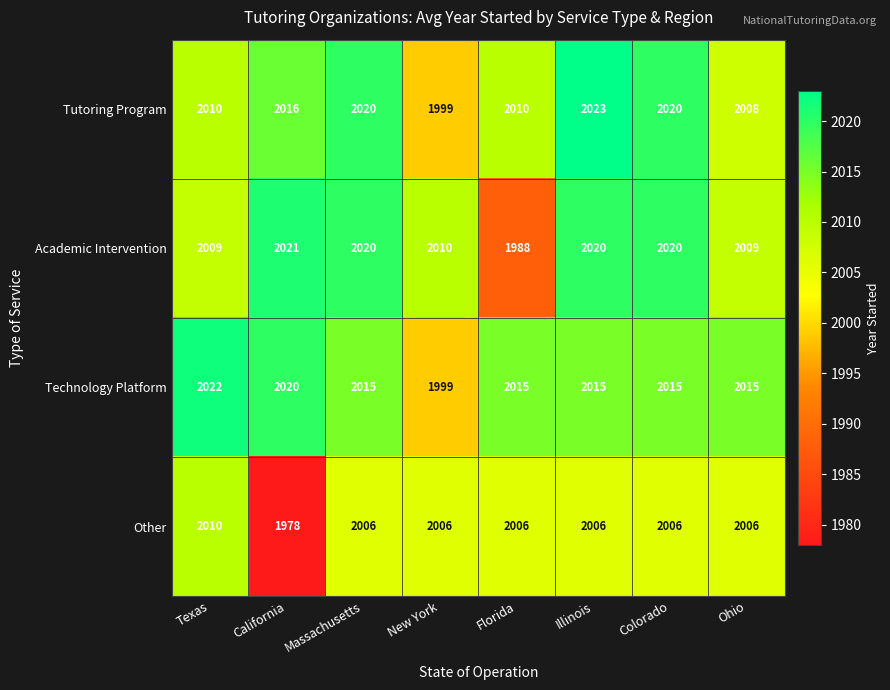

What is the difference between the highest and lowest values at Ohio?

9